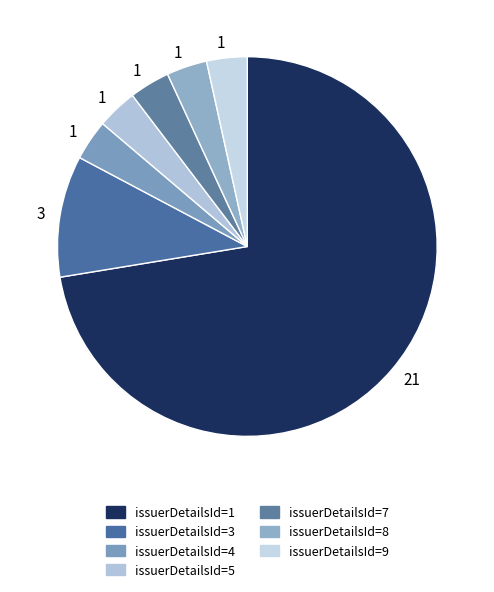

How many slices are in this pie chart?

7